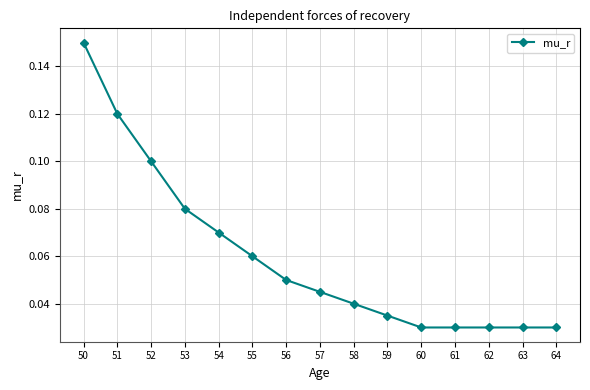

Between 51 and 56, which is larger?

51